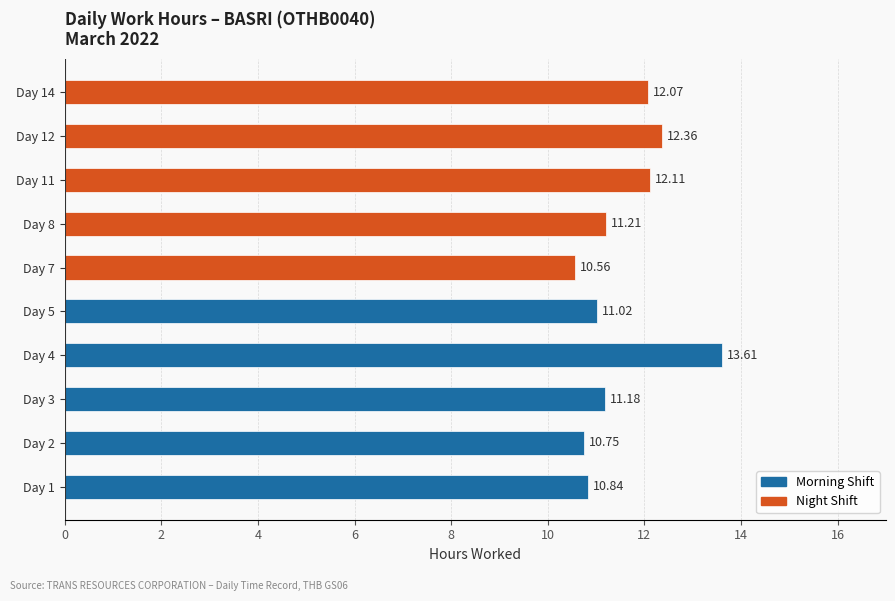

What are all the series names shown in the legend?

Morning Shift, Night Shift